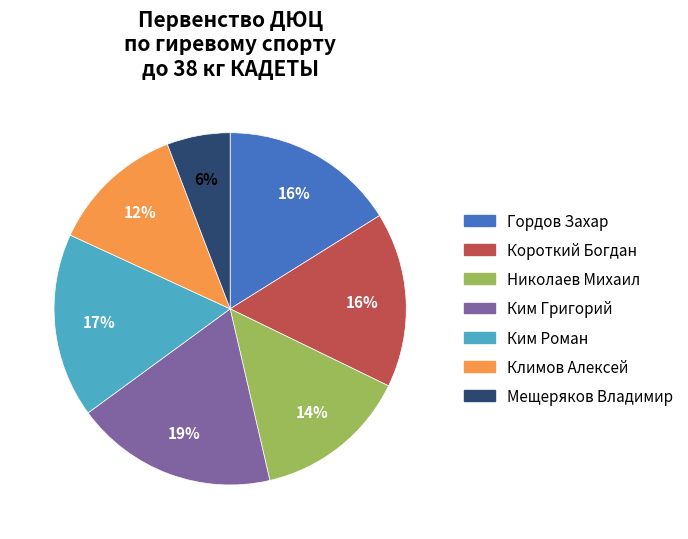

Combined, do Ким Григорий and Ким Роман account for over 50%?

No